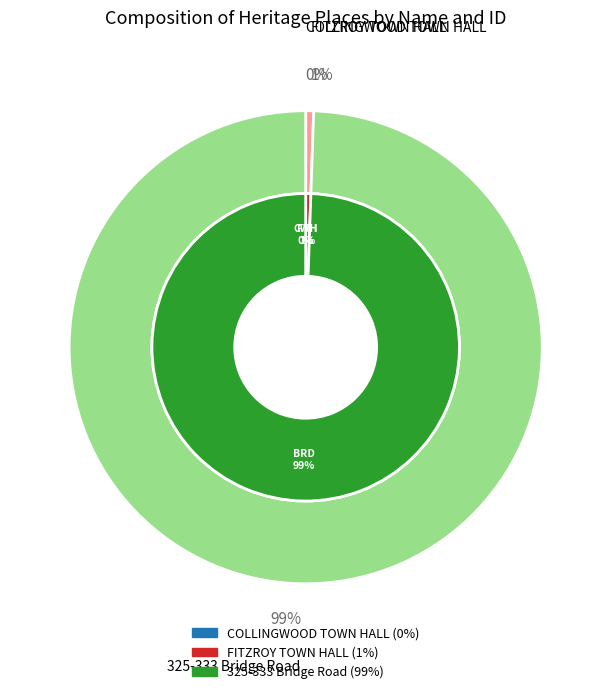

Is it true that COLLINGWOOD TOWN HALL is 1% of the pie?

False